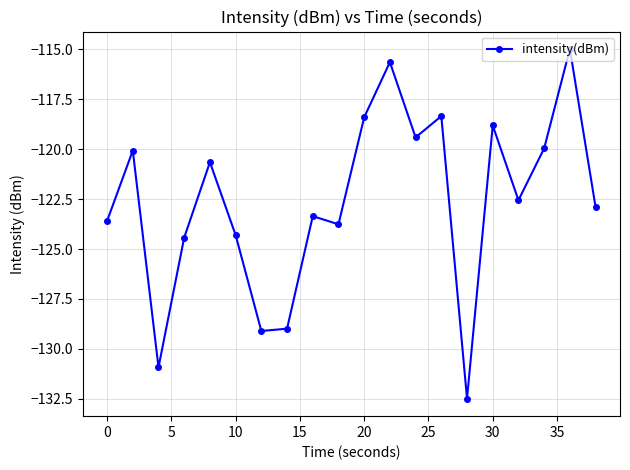

Does the chart display data point markers on the line(s)?

Yes